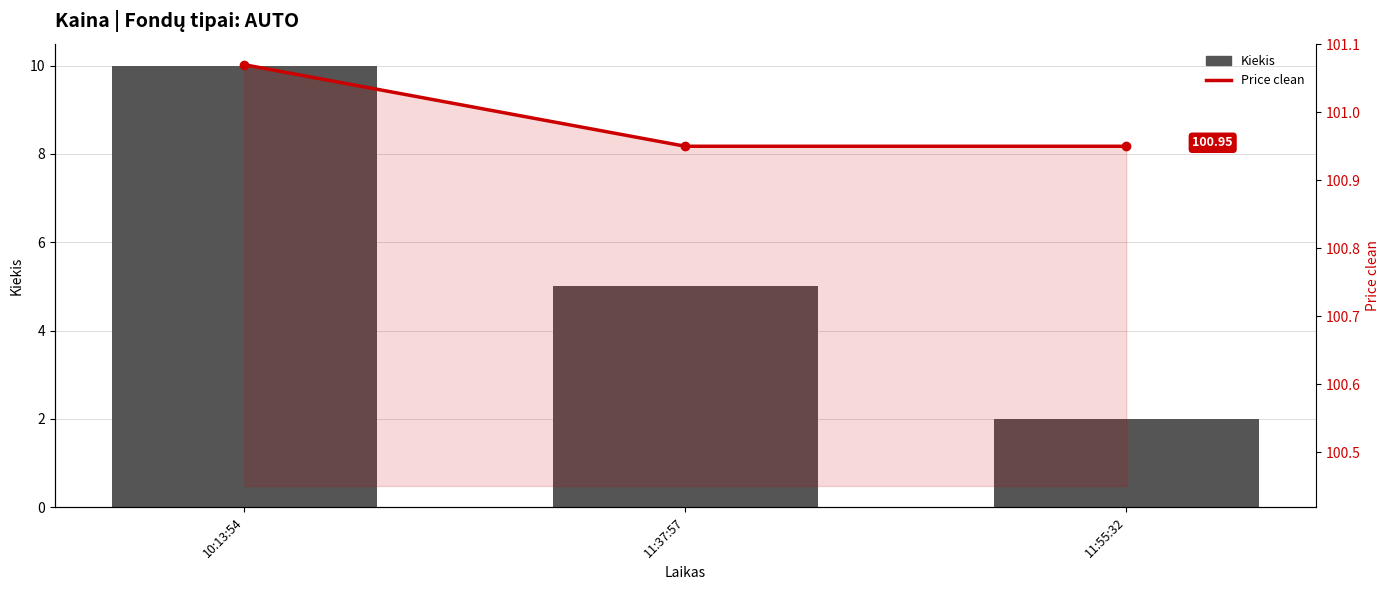

Is it true that Kiekis equals 2.5 at 11:37:57?

False